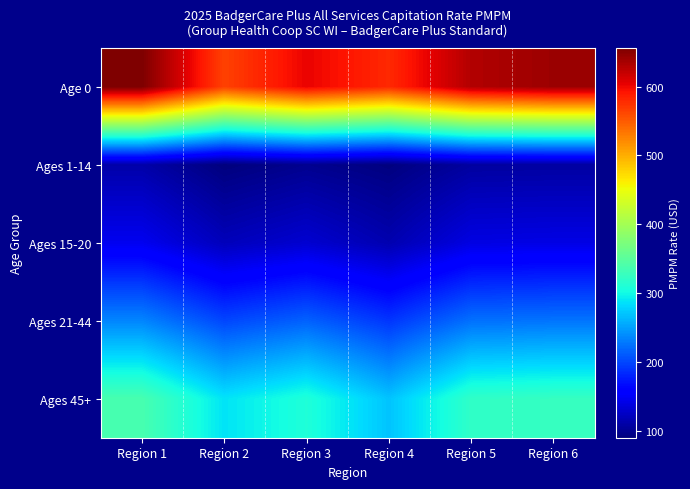

How many series are shown in this chart?

5